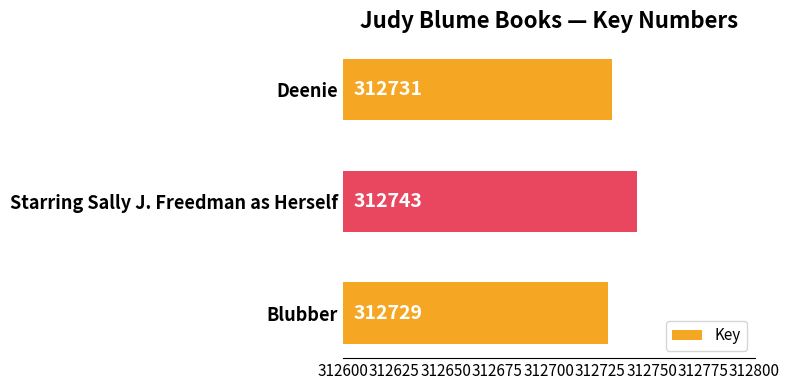

Are the bars horizontal?

Yes